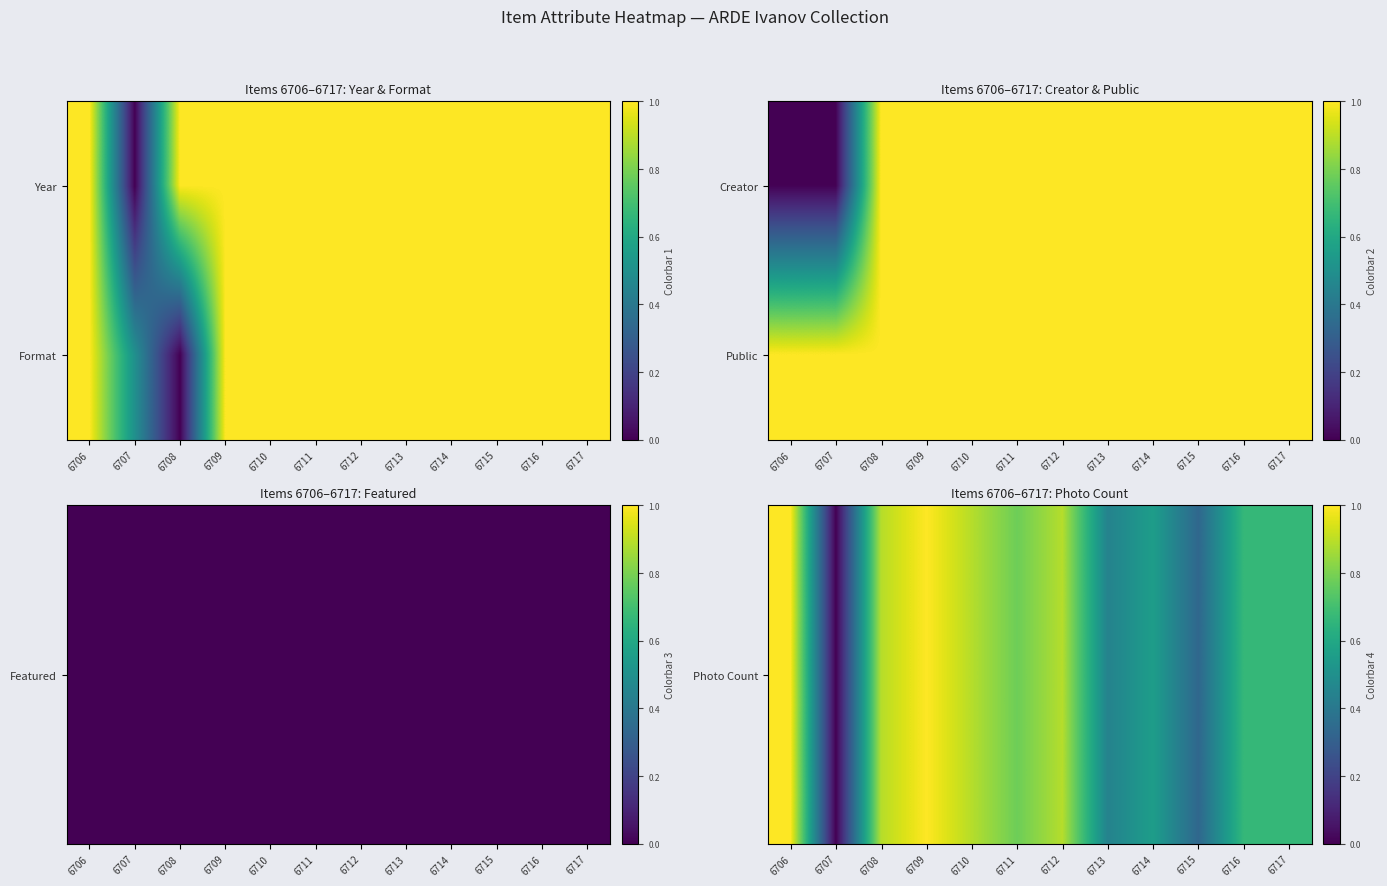

Count the Photo Count values in the range 0 to 1.

12